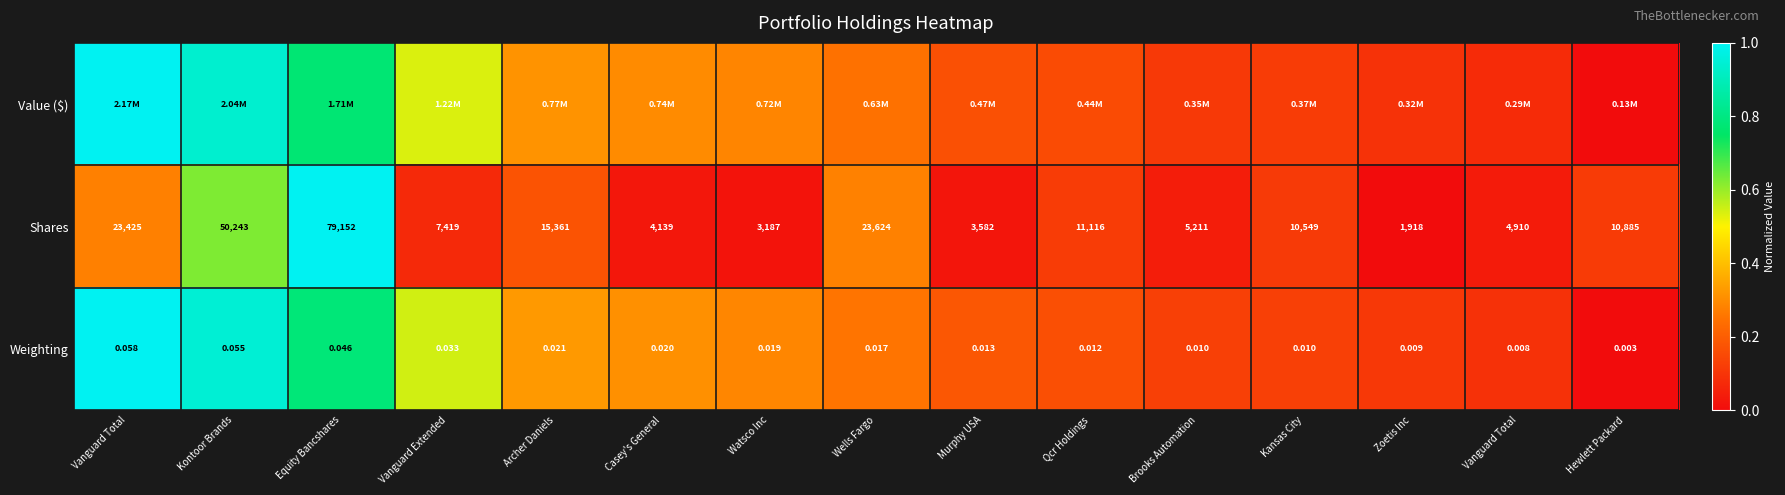

Count the number of data series in this chart.

3